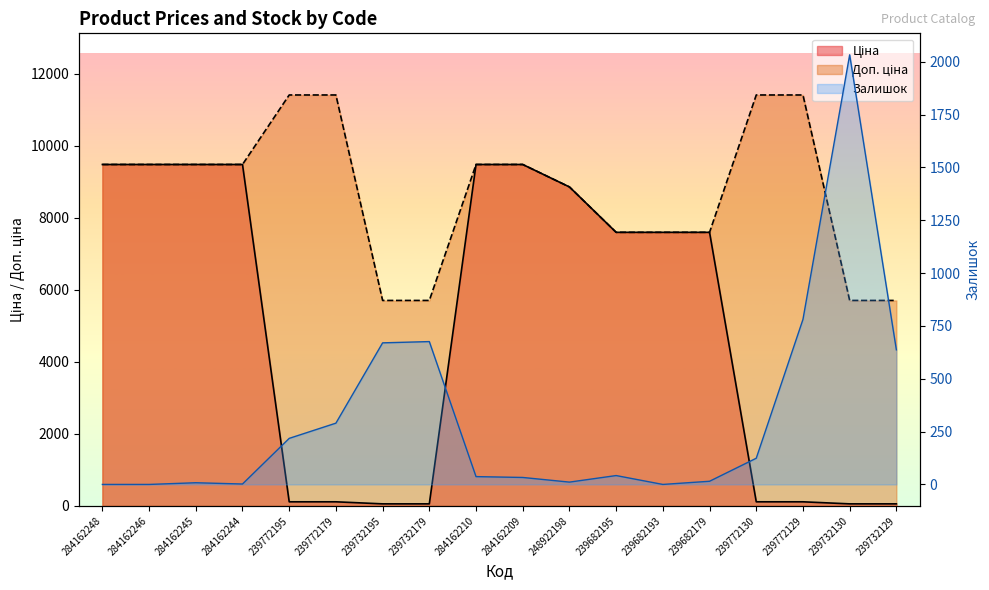

What are all the series names shown in the legend?

Ціна, Доп. ціна, Залишок